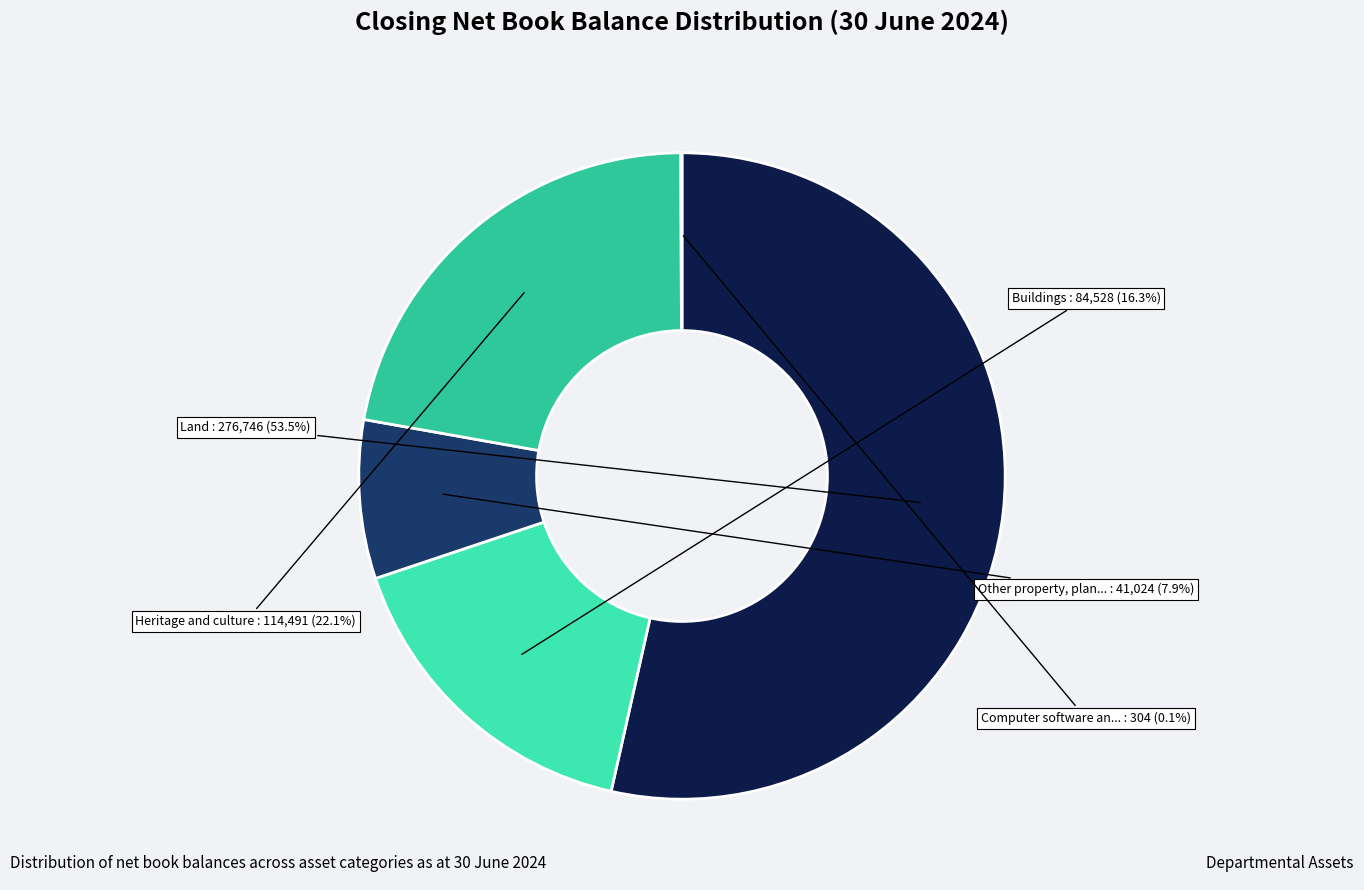

Is there any slice that represents more than half of the pie?

Yes